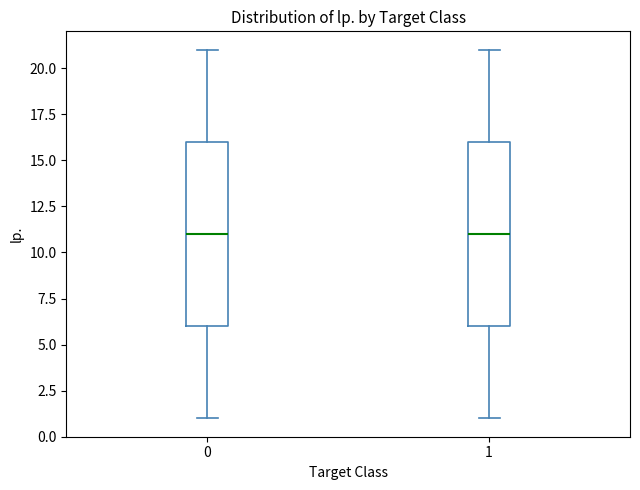

Where does the median line of the box at x = 0 sit on the y-axis? The values are not printed on the chart, so give them approximately, as read against the axis.

11